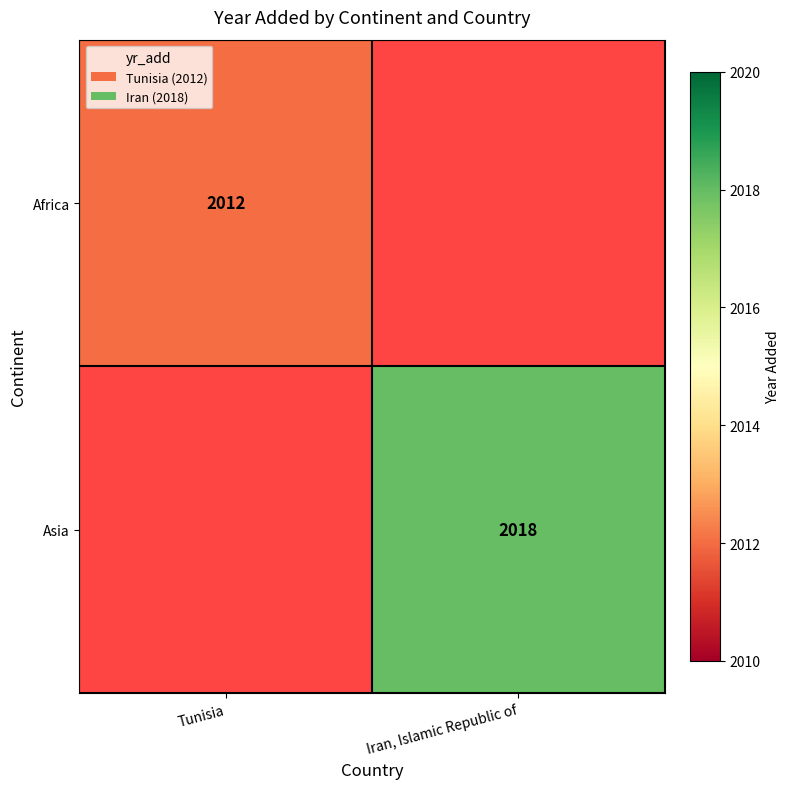

Is it true that Africa equals 2012 at Tunisia?

True